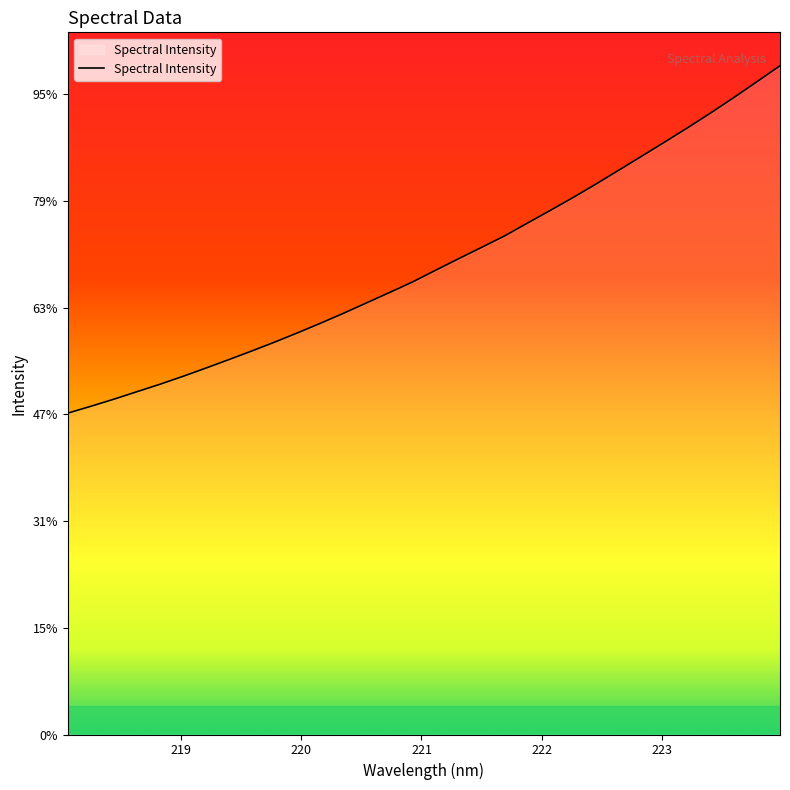

Does the chart have visible grid lines?

No